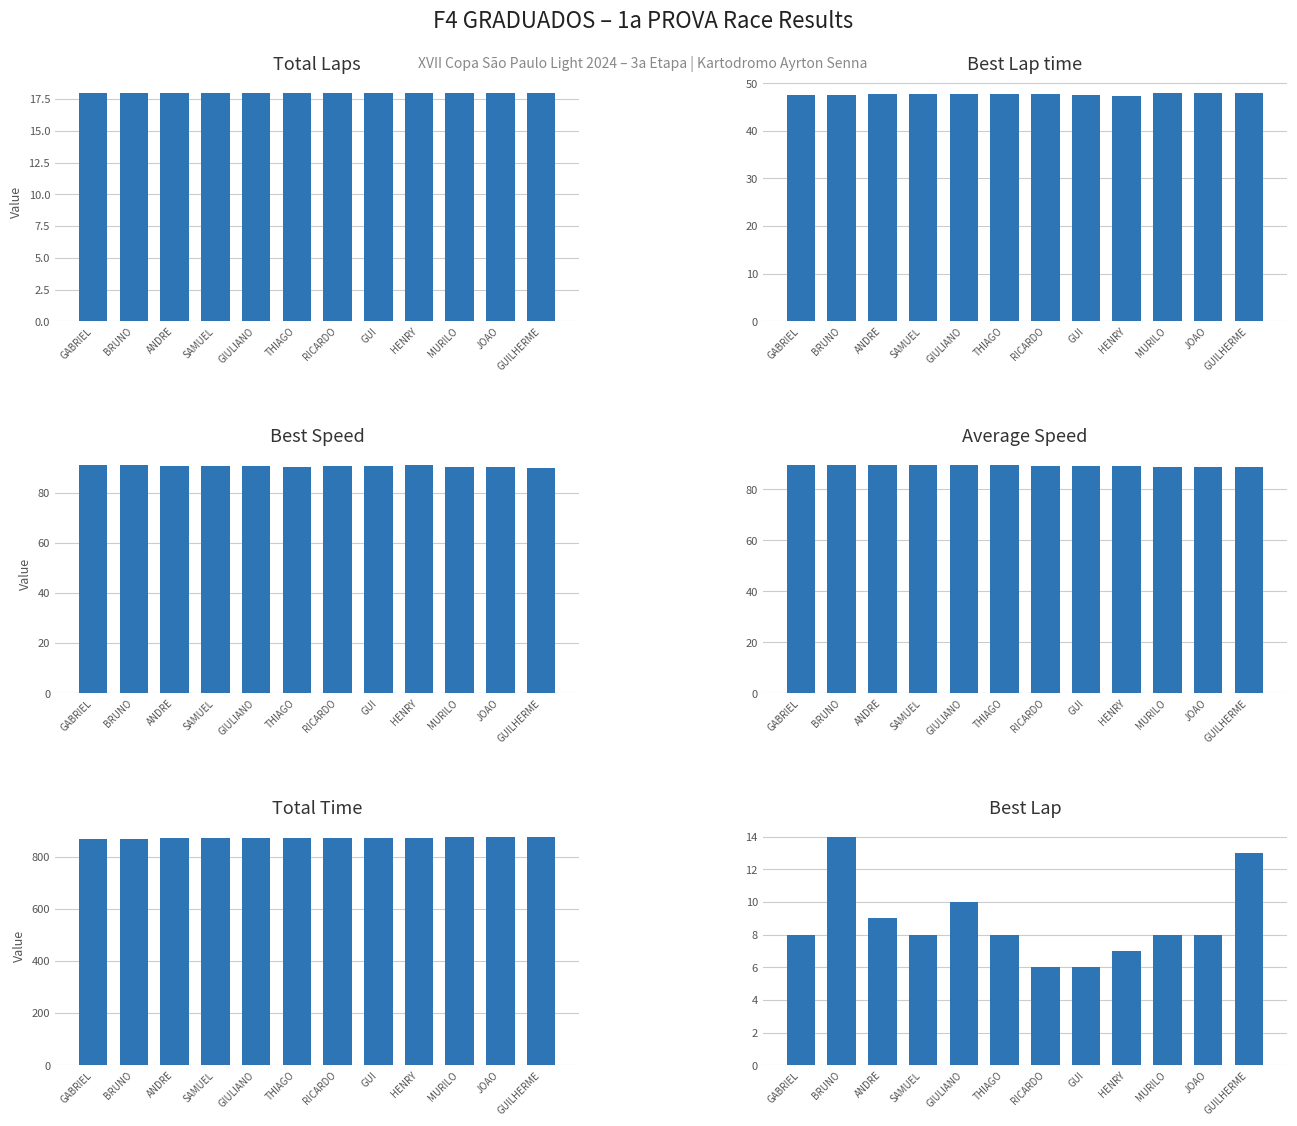

What position from the left is ANDRE?

3